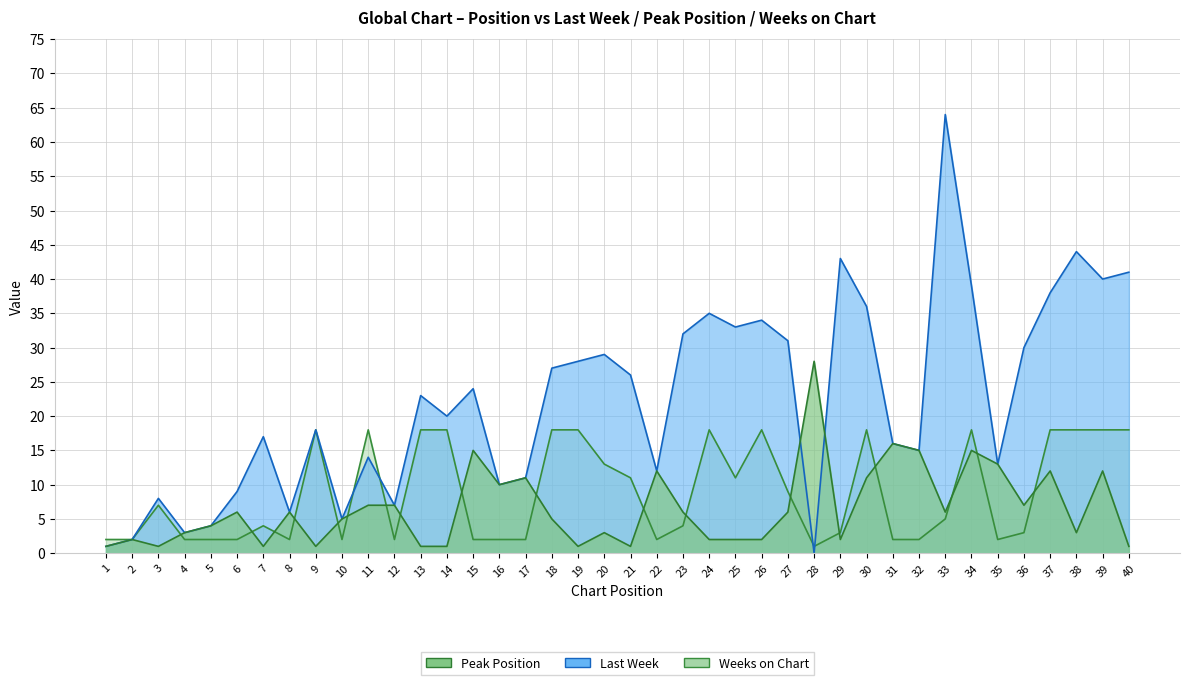

What is the difference between the maximum and minimum values in the Peak Position series?

27